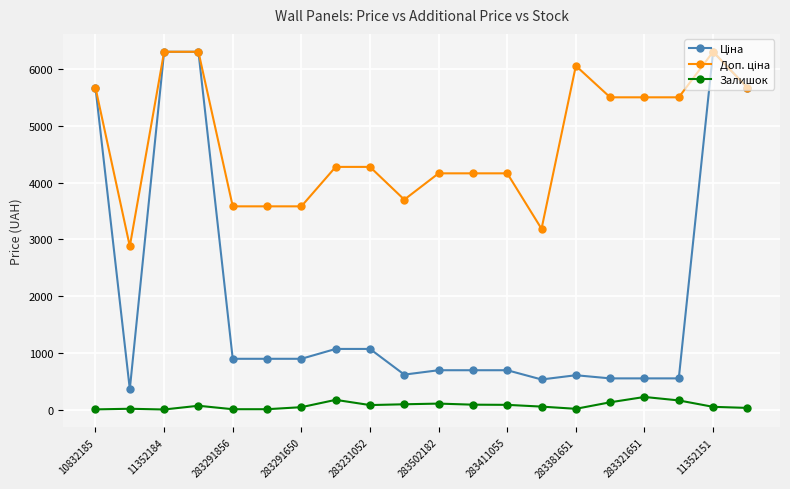

At how many categories does at least one series exceed 4986?

9